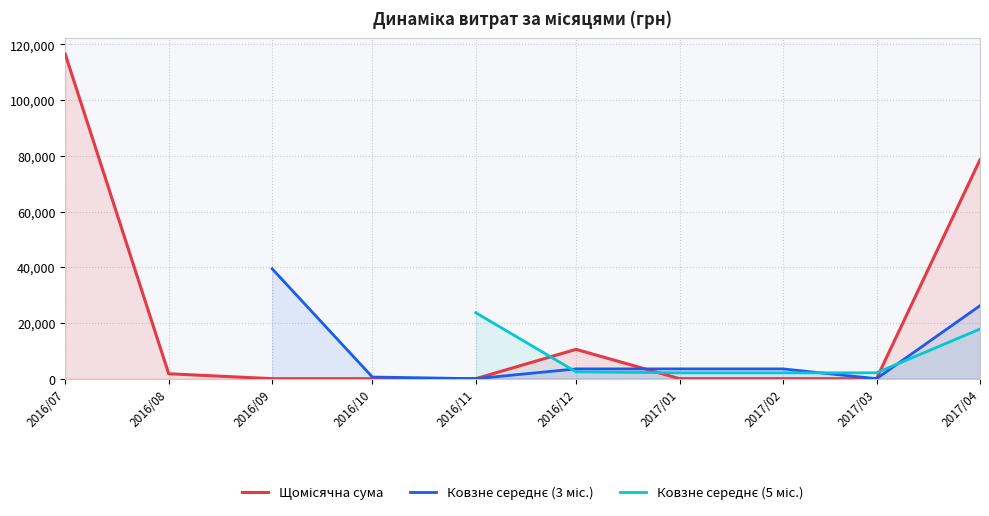

True or false: Ковзне середнє (5 міс.) has a value of 2106.0 at 2017/01.

True